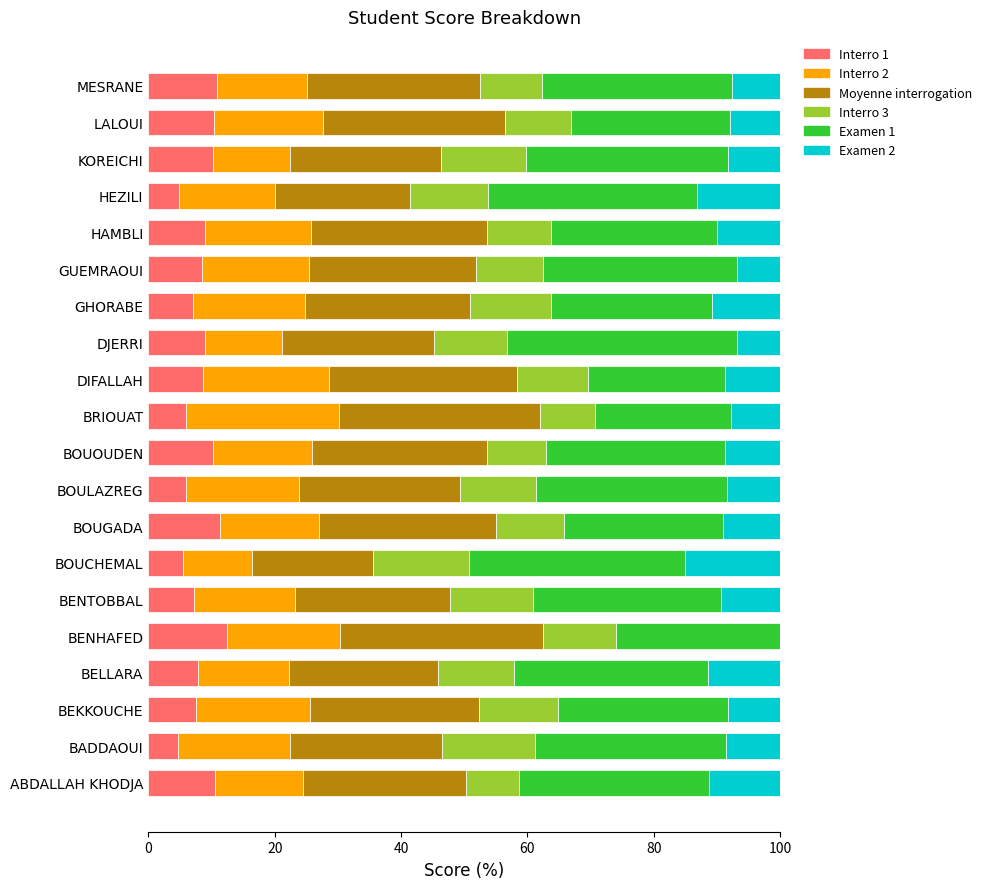

The Interro 1 series shows 8.9 at HAMBLI. True or false?

True